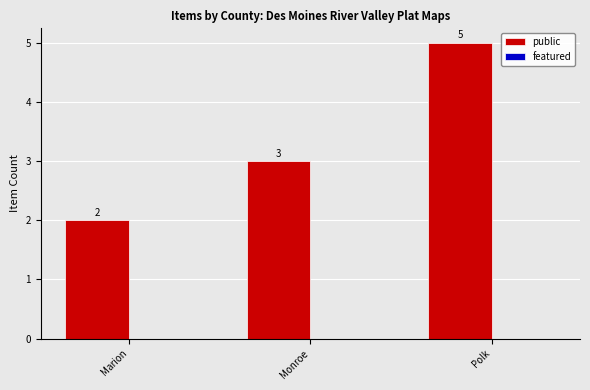

What is the maximum value shown in the chart?

5